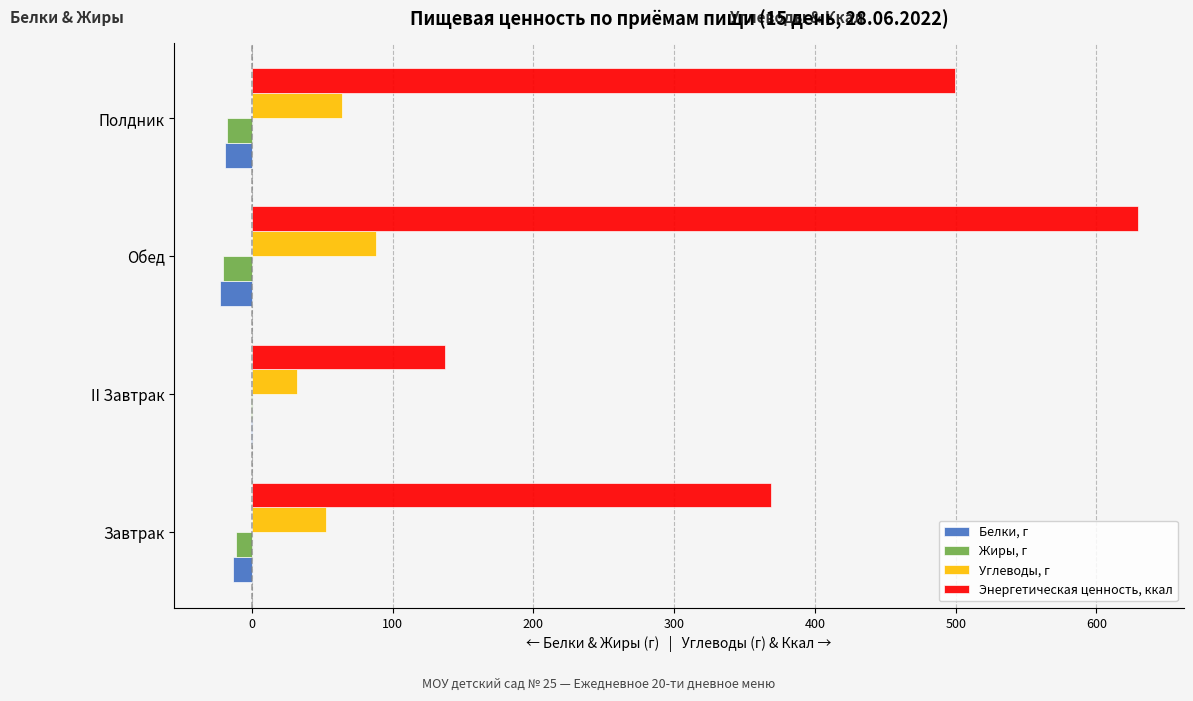

Which category has the highest value in the Энергетическая ценность, ккал series?

Обед